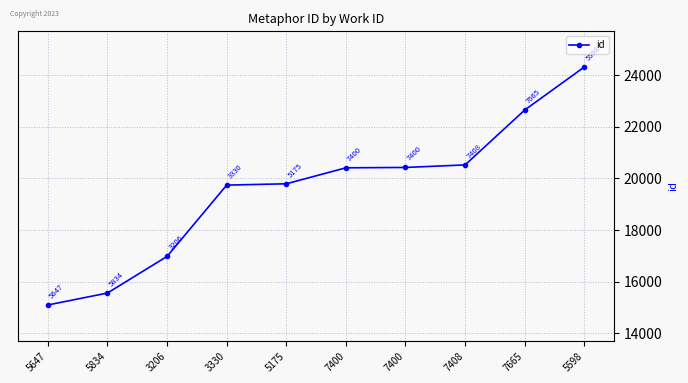

How many series are shown in this chart?

1